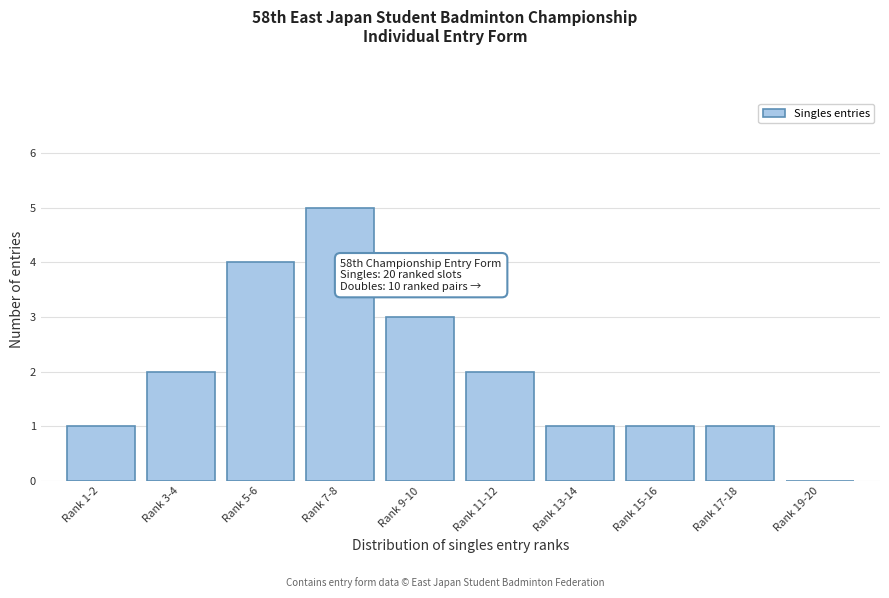

Reading right to left, list all the values displayed in this chart.

Rank 19-20=0	Rank 17-18=1	Rank 15-16=1	Rank 13-14=1	Rank 11-12=2	Rank 9-10=3	Rank 7-8=5	Rank 5-6=4	Rank 3-4=2	Rank 1-2=1